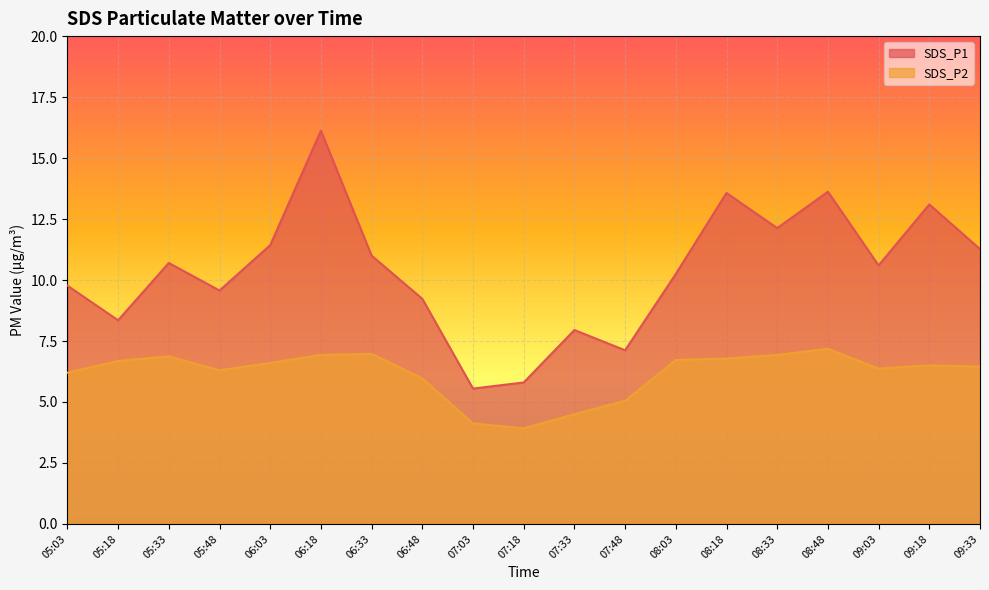

What is the sum of all SDS_P2 values?

117.0